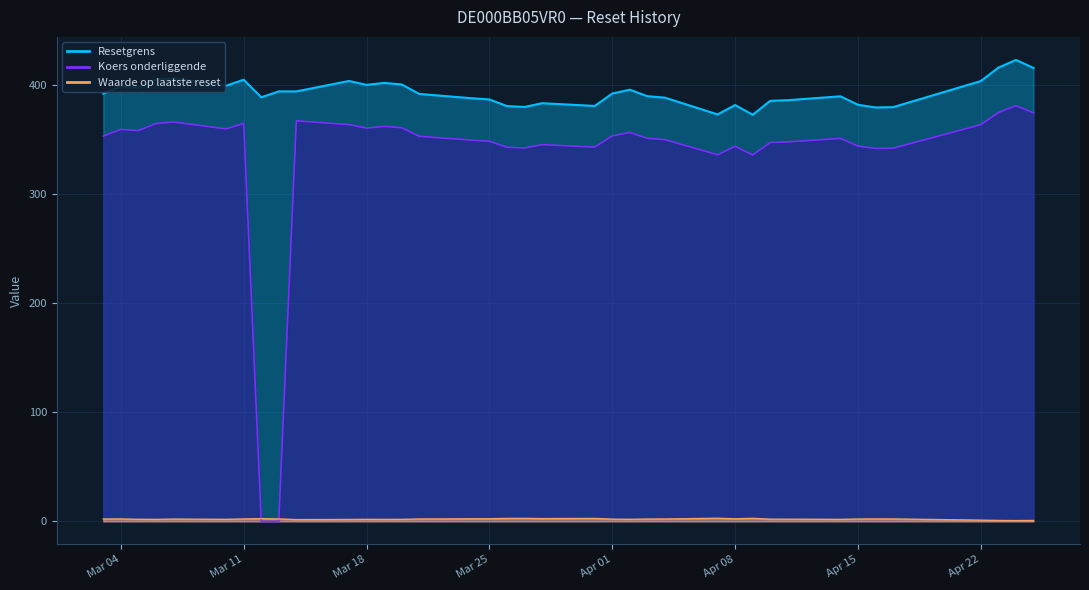

Count the number of data series in this chart.

3